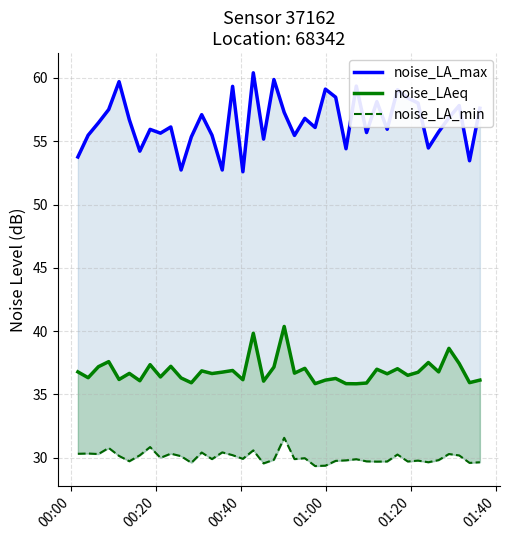

Reading left to right, what are all the values shown in this chart?

noise_LA_max: 53.8	55.5	56.5	57.5	59.7	56.7	54.2	55.9	55.6	56.1	52.7	55.4	57.1	55.5	52.7	59.3	52.6	60.4	55.2	59.9	57.3	55.5	56.8	56.1	59.1	58.5	54.4	59.4	55.7	58.1	56.0	59.1	58.4	58.0	54.5	55.7	56.9	57.8	53.5	57.6
noise_LAeq: 36.8	36.3	37.2	37.6	36.2	36.7	36.1	37.4	36.4	37.2	36.3	35.9	36.9	36.6	36.8	36.9	36.2	39.8	36.0	37.2	40.4	36.7	37.1	35.9	36.1	36.3	35.9	35.8	35.9	37.0	36.6	37.0	36.5	36.8	37.5	36.8	38.6	37.4	35.9	36.1
noise_LA_min: 30.3	30.3	30.3	30.8	30.1	29.7	30.2	30.8	30.0	30.3	30.1	29.6	30.4	29.9	30.4	30.2	29.9	30.6	29.6	29.8	31.6	29.9	30.0	29.3	29.4	29.8	29.8	29.9	29.7	29.7	29.7	30.2	29.7	29.8	29.6	29.8	30.3	30.2	29.6	29.6